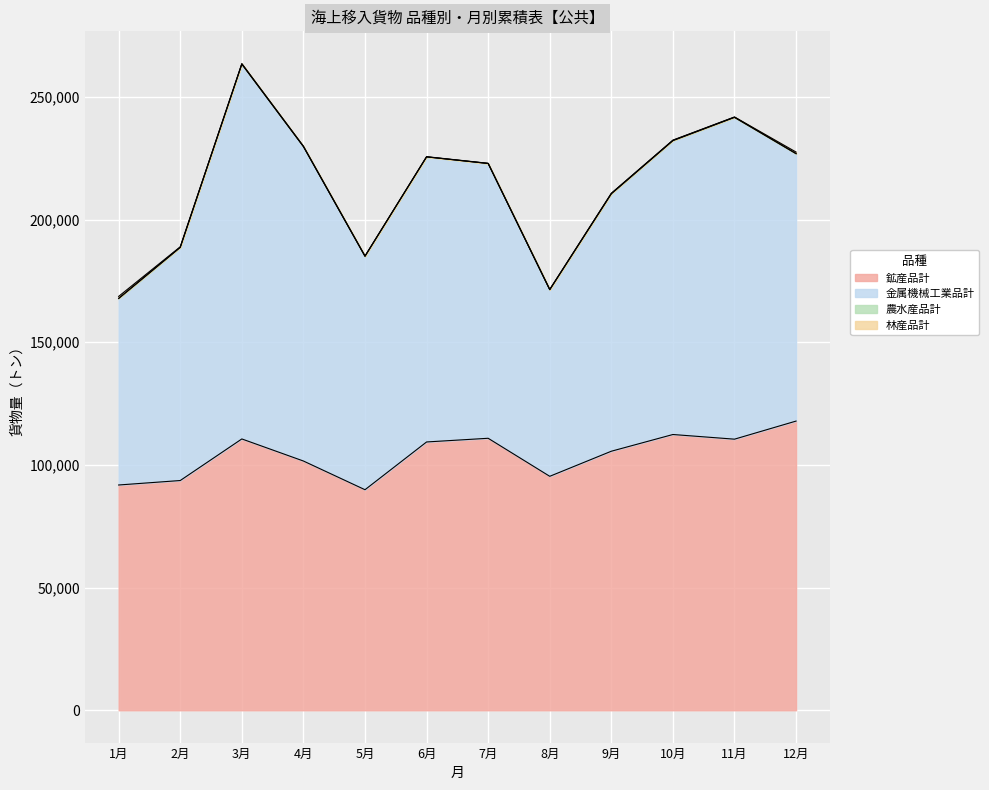

Which series has the largest total across all categories?

金属機械工業品計